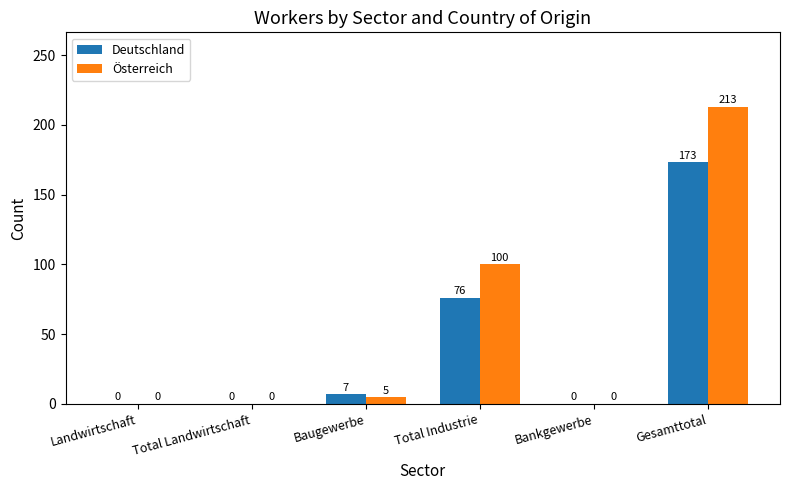

How many distinct data groups are displayed?

2